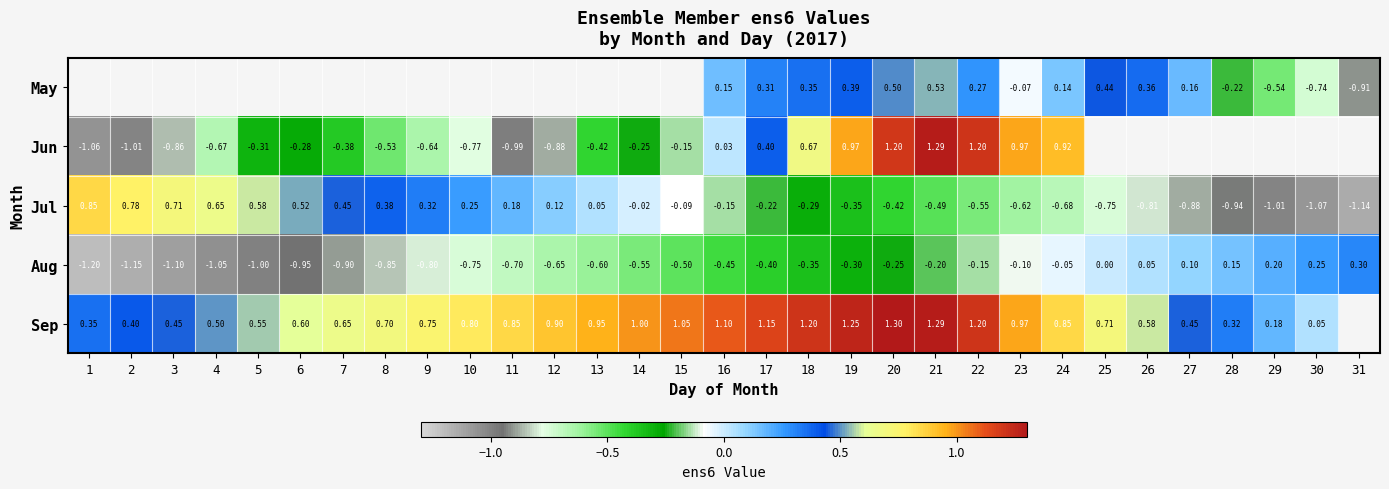

Is the value of Sep at 3 greater than the value of Jul at 26?

Yes